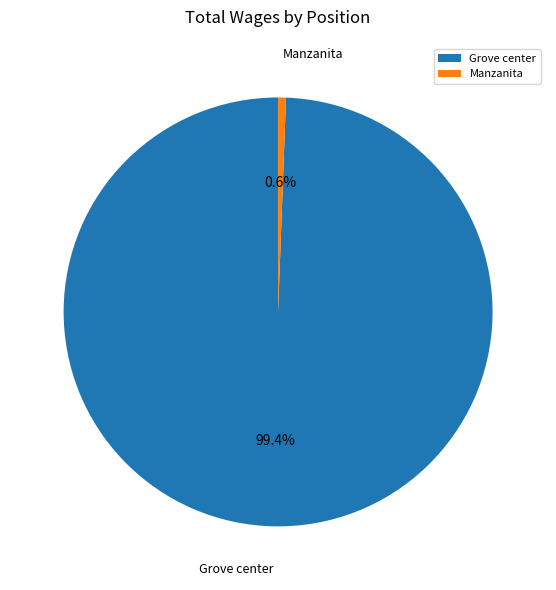

Which slice is the smallest?

Manzanita